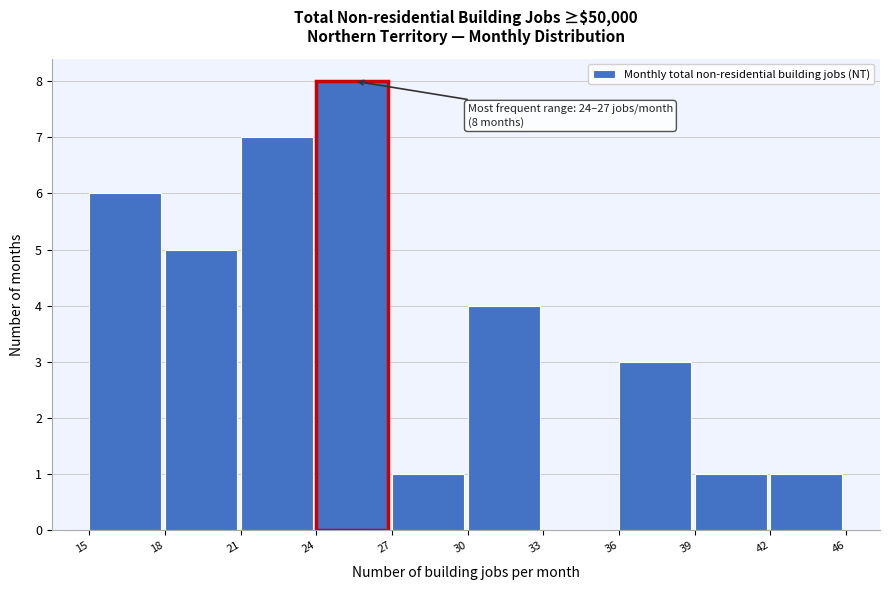

Reading left to right, list all the values displayed in this chart.

15=6	18=5	21=7	24=8	27=1	30=4	33=0	36=3	39=1	42=1